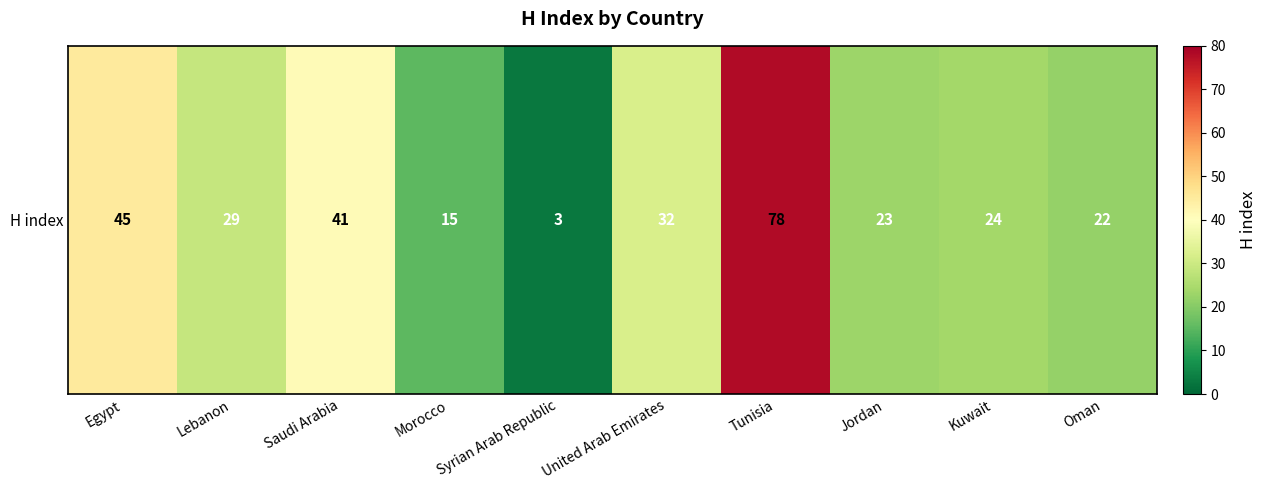

What is the ratio of the value at Tunisia to the value at Syrian Arab Republic?

26.0